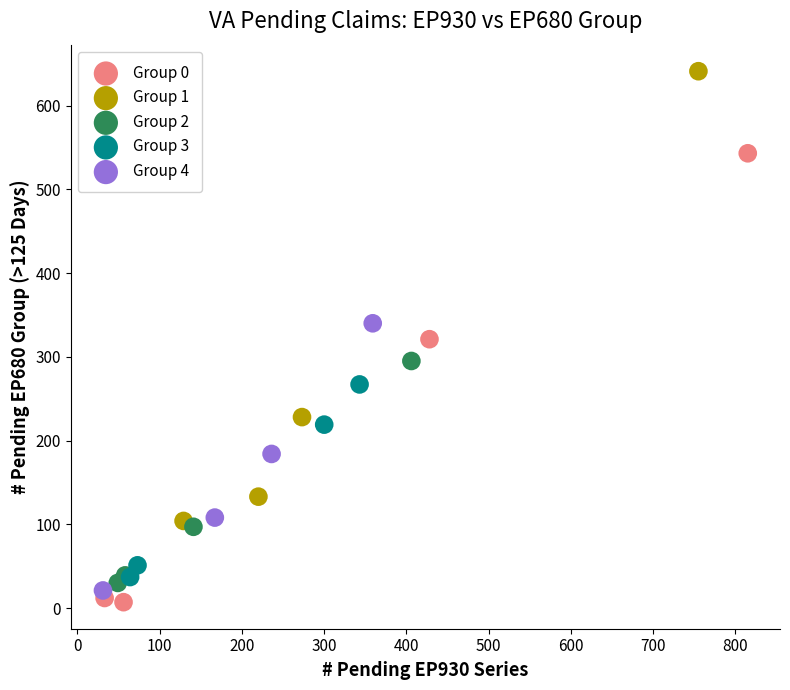

Which series contains the lowest Y value?

Group 0